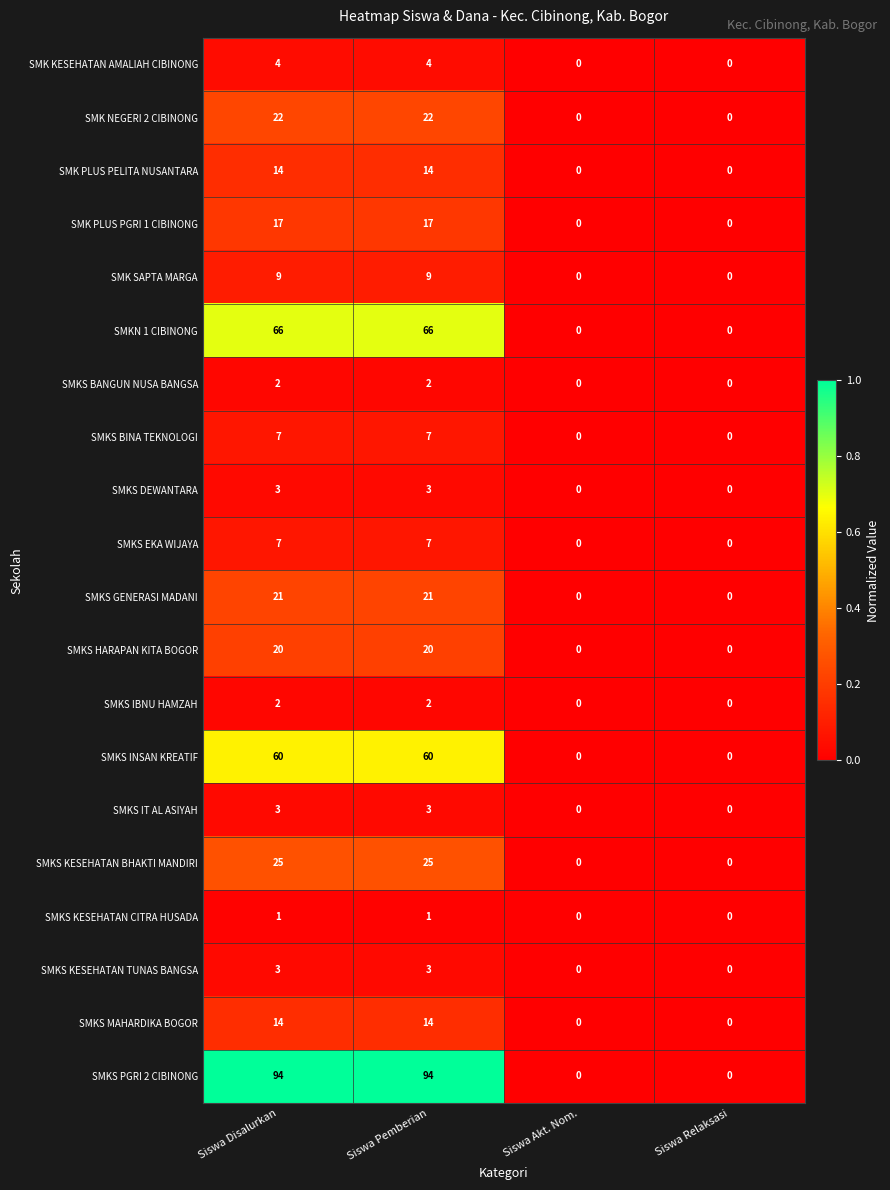

Which series changed the most between Siswa Pemberian and Siswa Relaksasi?

SMKS PGRI 2 CIBINONG